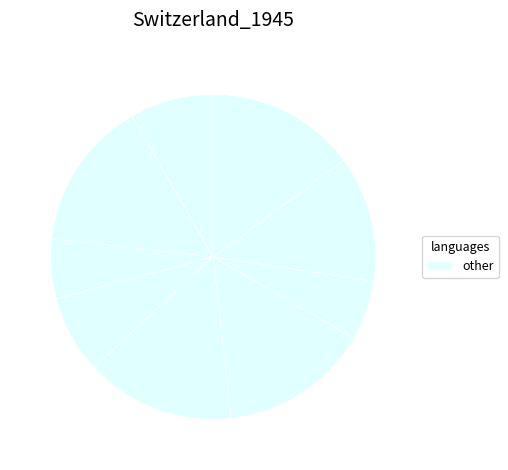

Does any single category account for the majority?

No